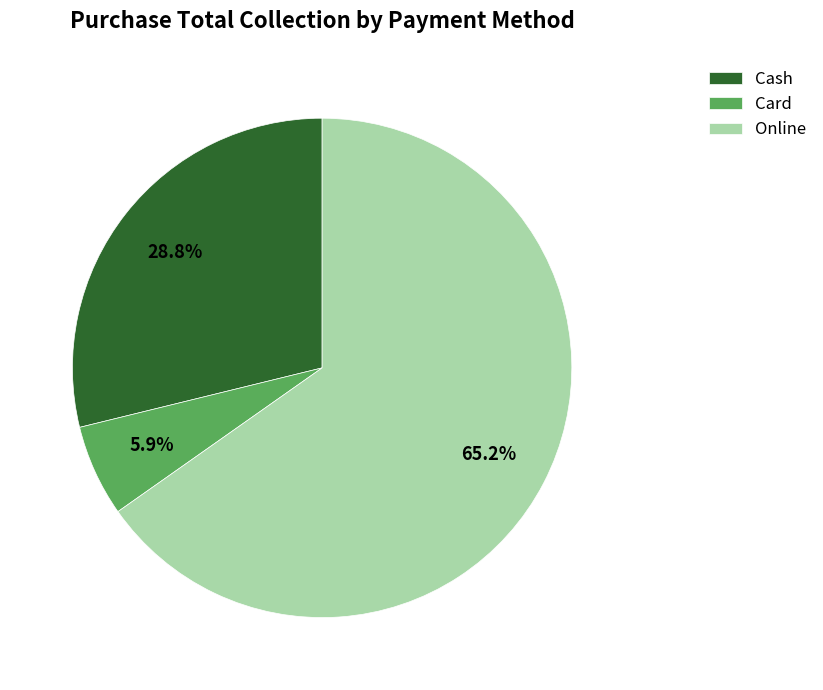

Combined, do Cash and Online account for over 50%?

Yes